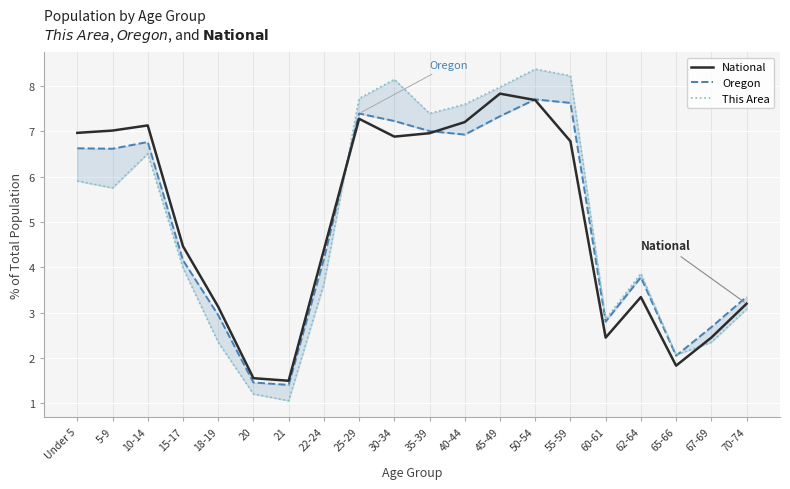

What is the value of the National point at the 13th from the left?

7.8